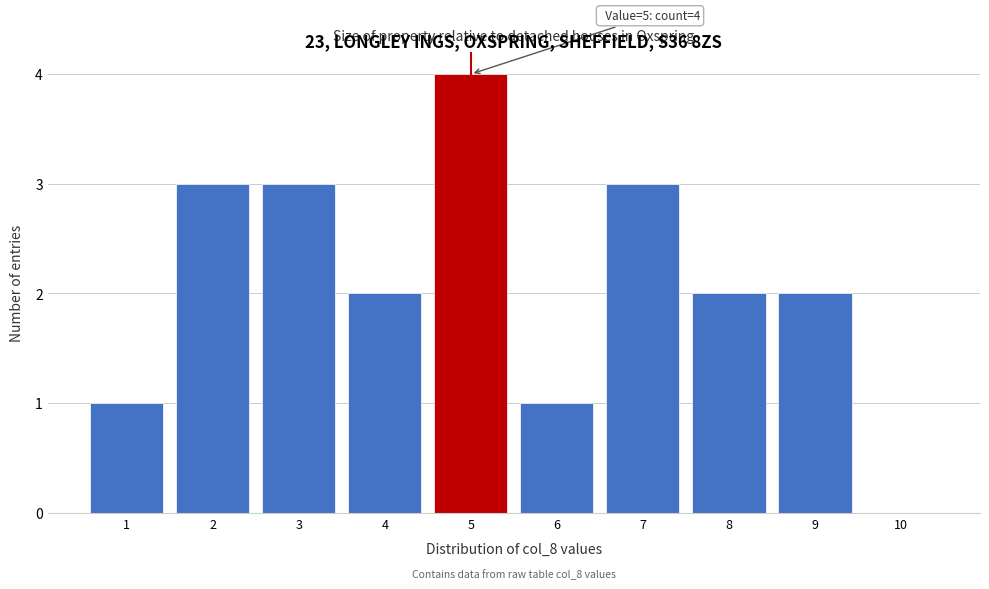

Which range on the x-axis has the tallest bar?

4.5 to 5.5